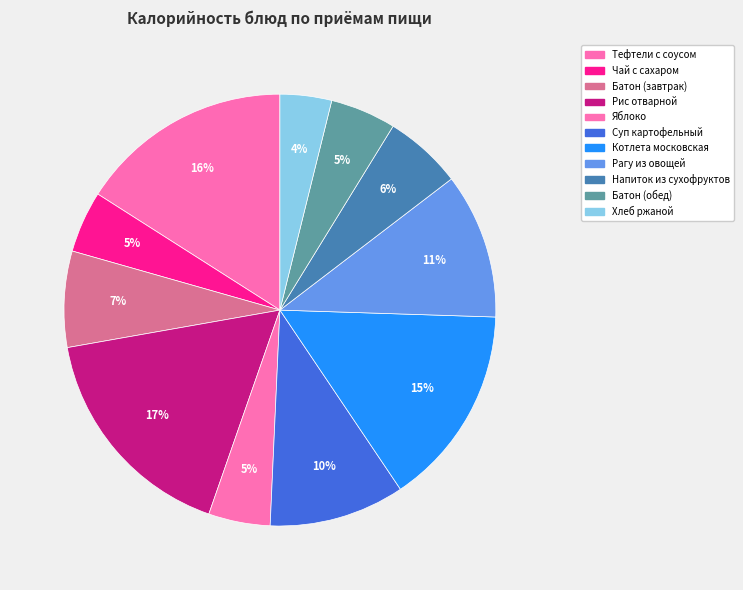

To the nearest percent, what is the combined percentage of Батон (завтрак) and Напиток из сухофруктов?

13%